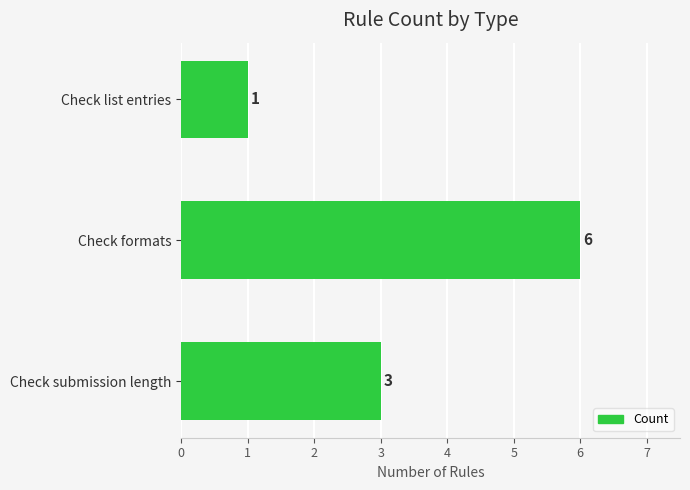

Which category has the lowest value across all series?

Check list entries